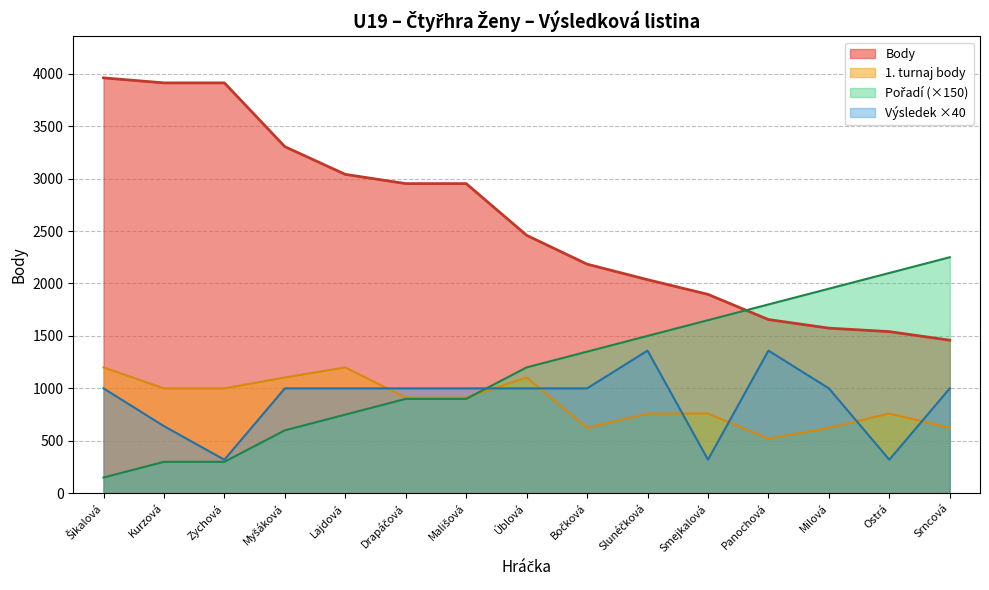

Is it true that Rank equals 1950 at Milová?

True